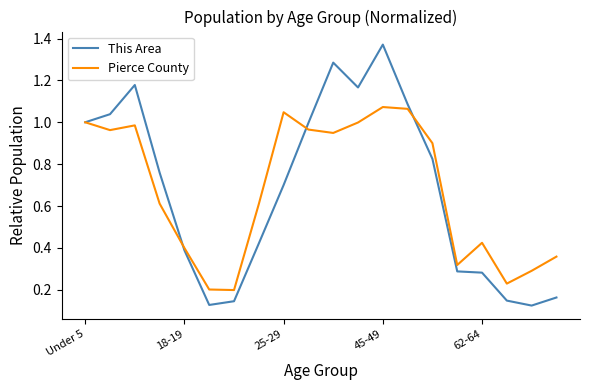

Which series has the widest spread of values?

This Area